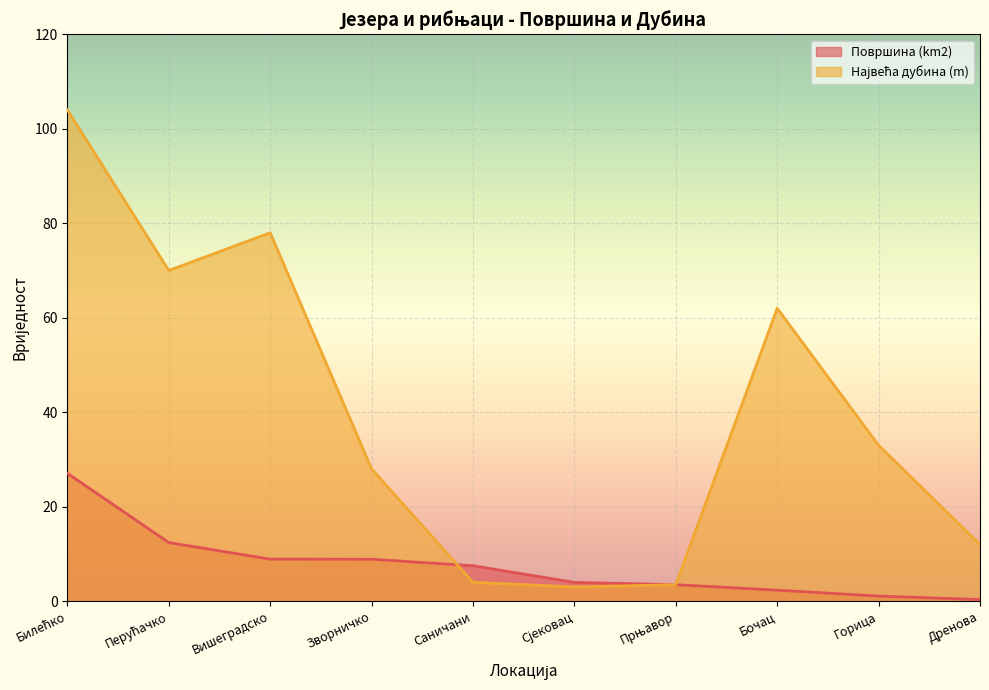

Reading right to left, transcribe all the data shown in this chart.

Површина (km2): Дренова=0.3	Горица=1.1	Бочац=2.3	Прњавор=3.5	Сјековац=4.0	Саничани=7.5	Зворничко=8.9	Вишеградско=8.9	Перућачко=12.4	Билећко=27.1
Највећа дубина (m): Дренова=12.0	Горица=33.0	Бочац=62.0	Прњавор=3.5	Сјековац=3.0	Саничани=4.0	Зворничко=28.0	Вишеградско=78.0	Перућачко=70.0	Билећко=104.0